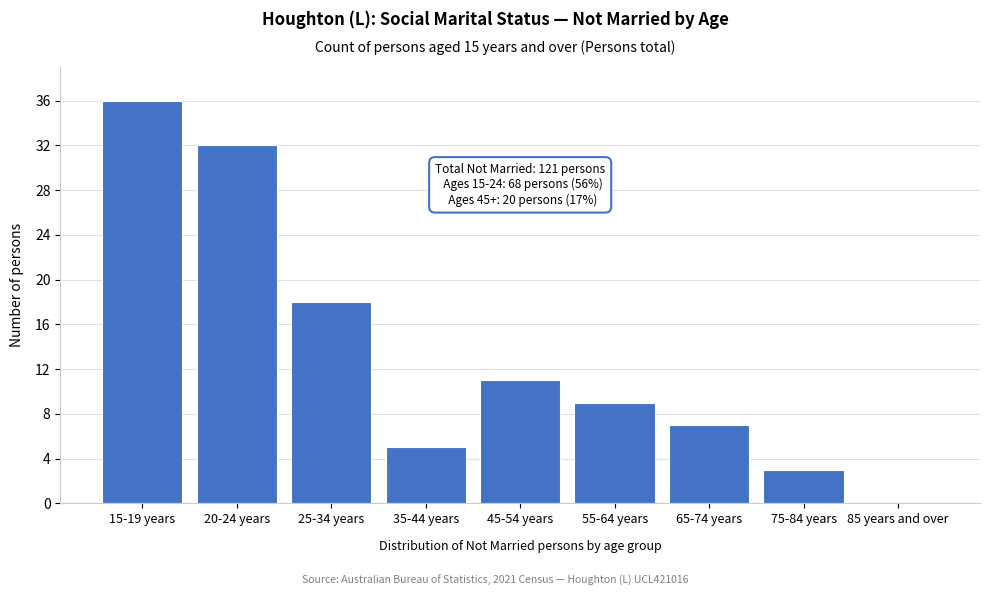

Reading right to left, extract all data points from this chart.

85 years and over=0	75-84 years=3	65-74 years=7	55-64 years=9	45-54 years=11	35-44 years=5	25-34 years=18	20-24 years=32	15-19 years=36